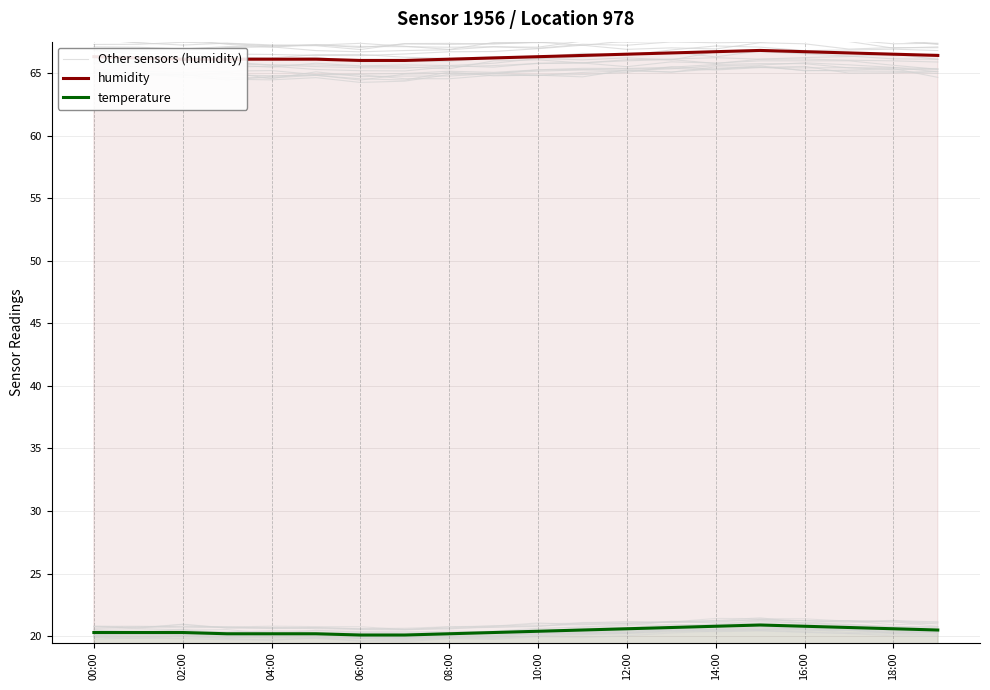

How many lines are shown in the chart?

3